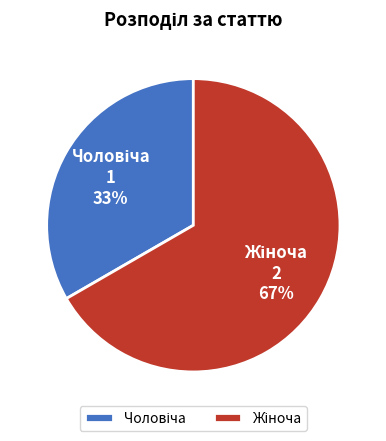

To the nearest percent, what is the average slice percentage?

50%